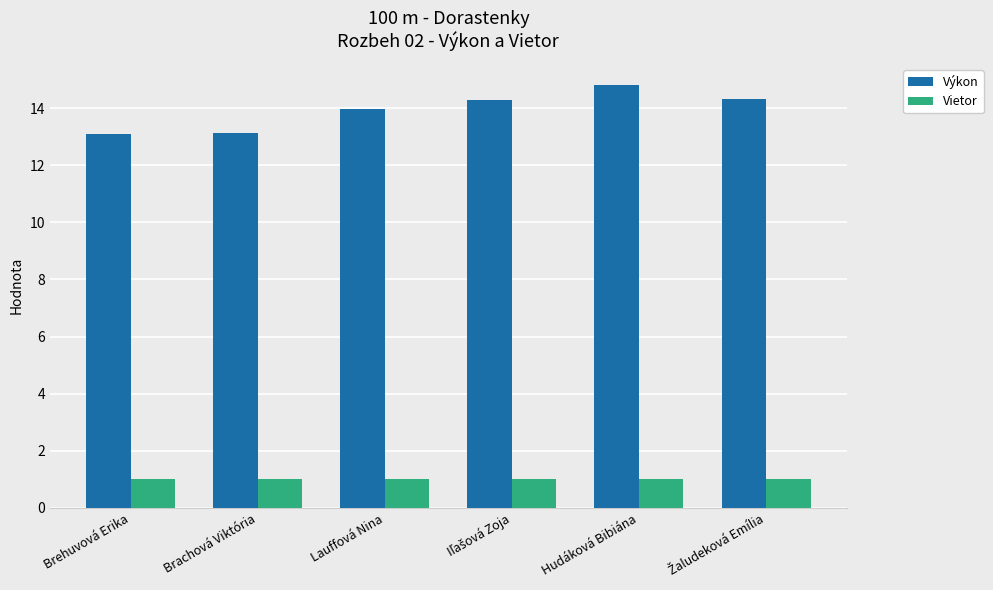

Is it true that Výkon equals 20.7 at Hudáková Bibiána?

False